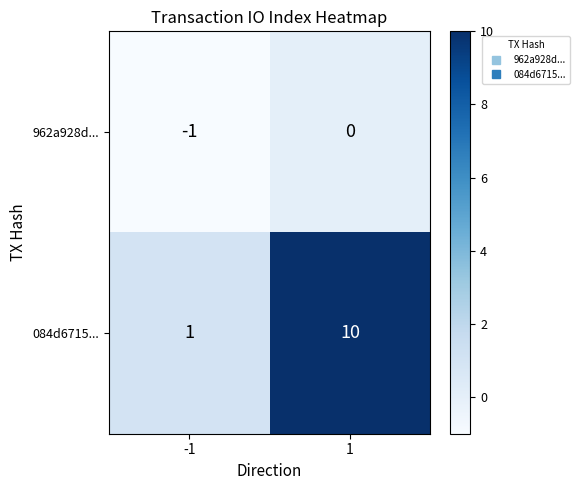

True or false: 084d6715... has a value of 1 at -1.

True